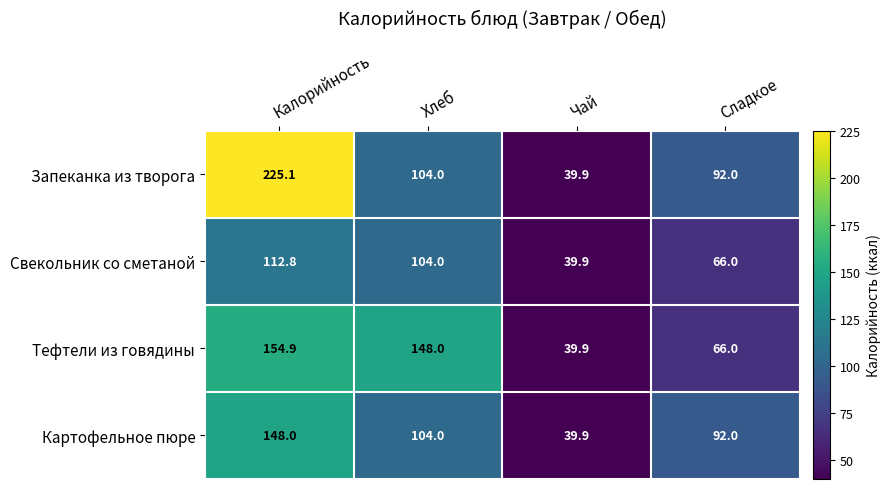

At which category is the sum across all series the highest?

Калорийность